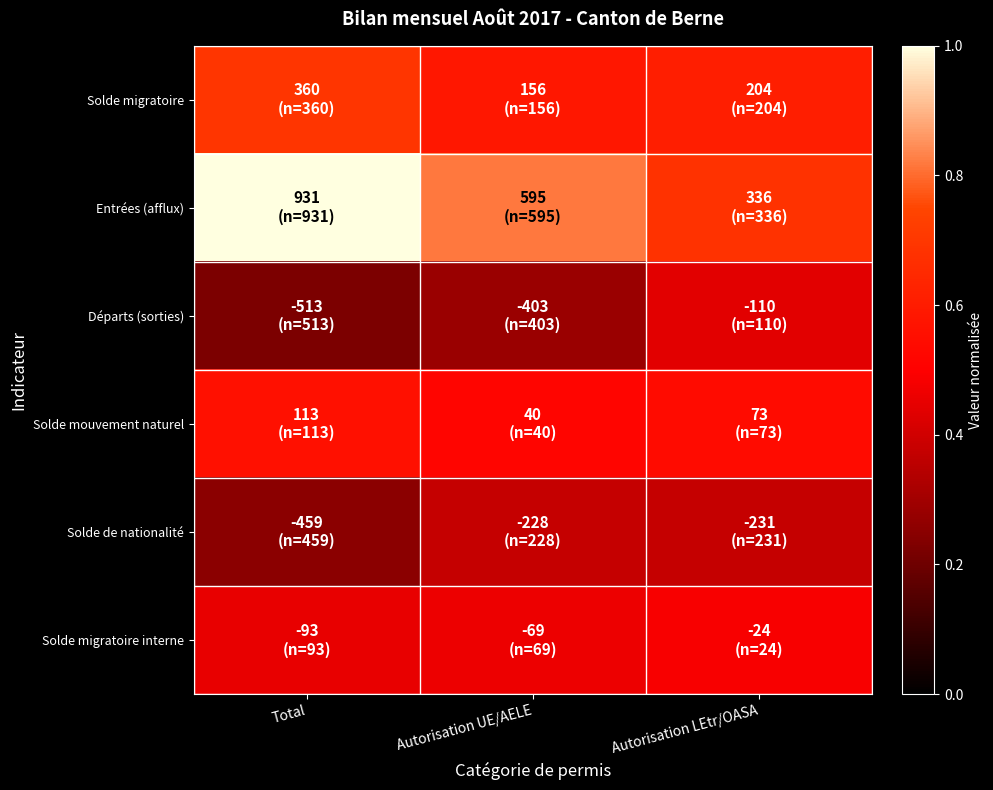

Reading right to left, extract all data points from this chart.

Solde migratoire: Autorisation LEtr/OASA=0.6	Autorisation UE/AELE=0.6	Total=0.7
Entrées (afflux): Autorisation LEtr/OASA=0.7	Autorisation UE/AELE=0.8	Total=1.0
Départs (sorties): Autorisation LEtr/OASA=0.4	Autorisation UE/AELE=0.3	Total=0.2
Solde mouvement naturel: Autorisation LEtr/OASA=0.5	Autorisation UE/AELE=0.5	Total=0.6
Solde de nationalité: Autorisation LEtr/OASA=0.4	Autorisation UE/AELE=0.4	Total=0.3
Solde migratoire interne: Autorisation LEtr/OASA=0.5	Autorisation UE/AELE=0.5	Total=0.5